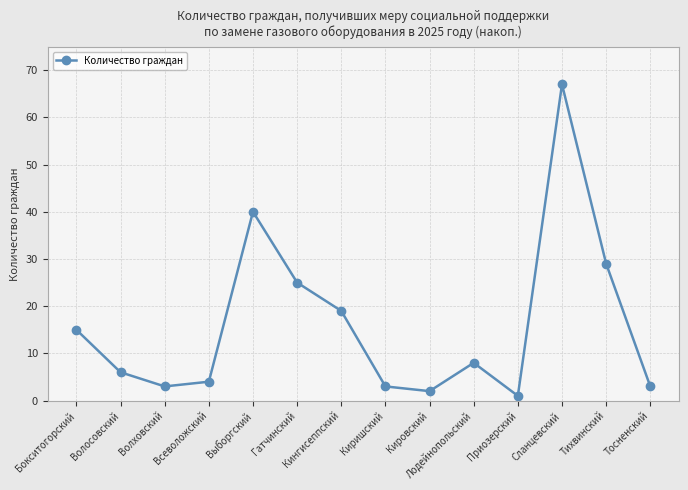

Reading left to right, extract all data points from this chart.

Бокситогорский=15	Волосовский=6	Волховский=3	Всеволожский=4	Выборгский=40	Гатчинский=25	Кингисеппский=19	Киришский=3	Кировский=2	Лодейнопольский=8	Приозерский=1	Сланцевский=67	Тихвинский=29	Тосненский=3